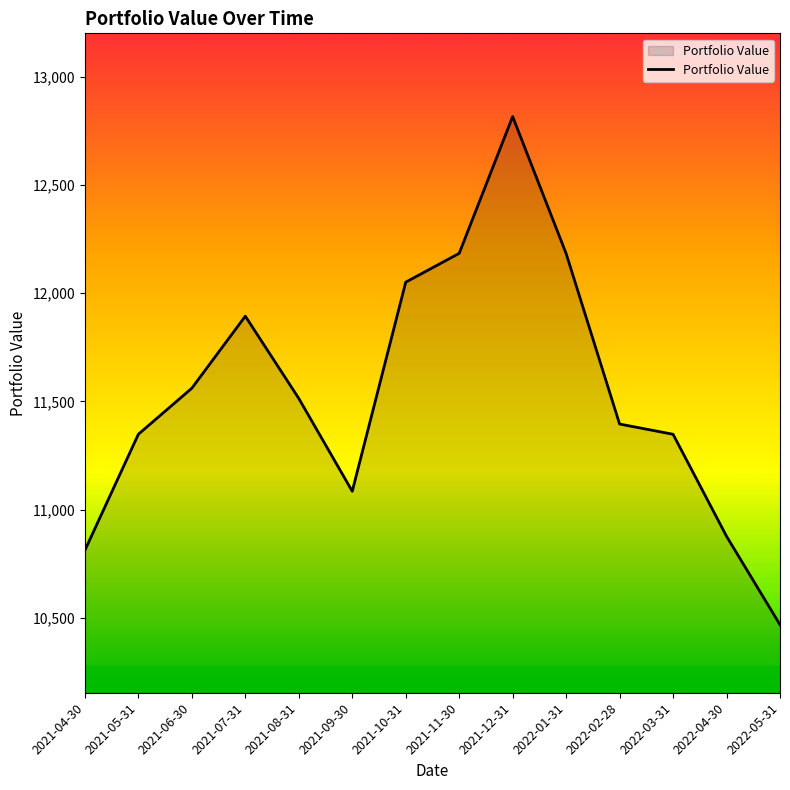

What is the difference between the maximum and second lowest values?

2003.0